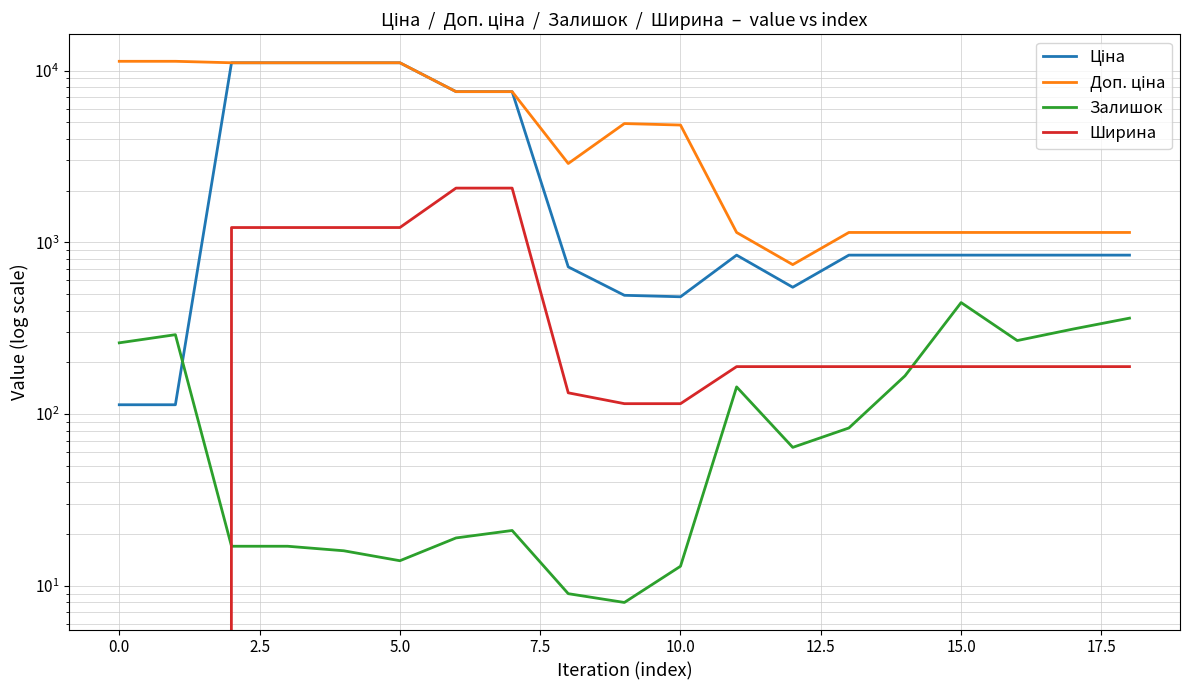

The value of Ціна at 0.0 is 68.7. True or false?

False